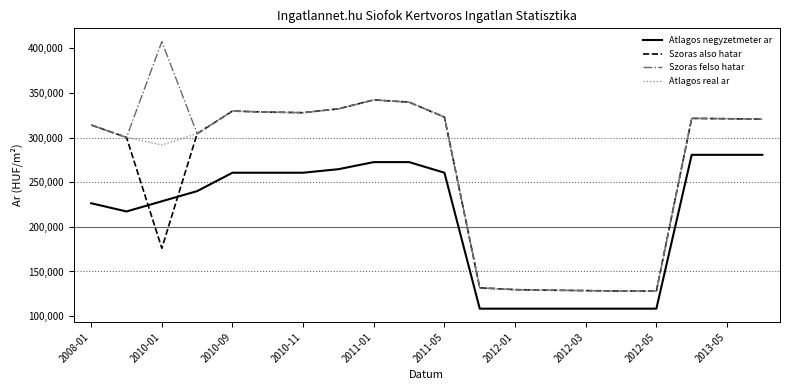

What is the greatest value displayed?

407598